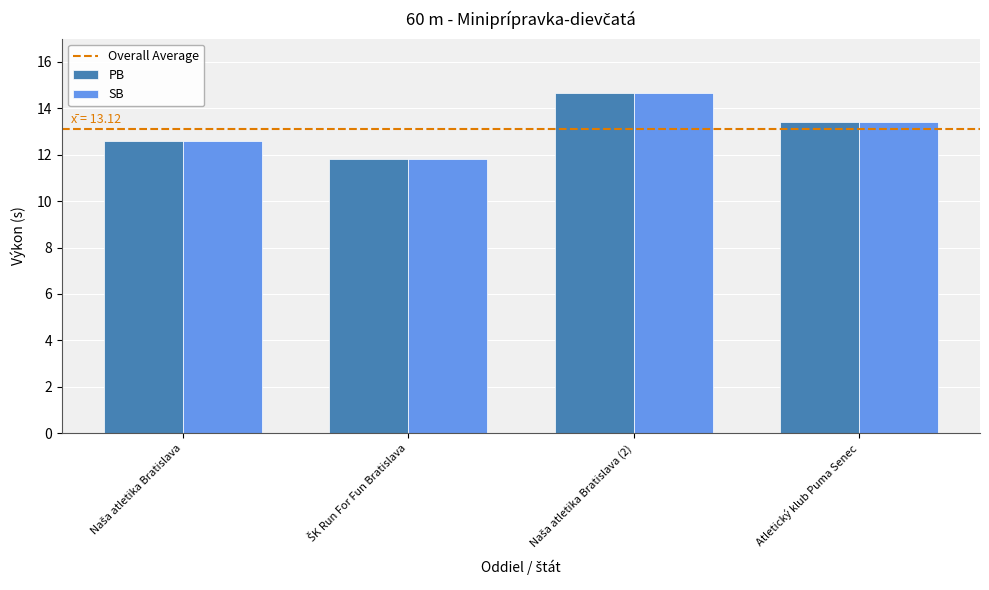

What is the total value across all series at Atletický klub Puma Senec?

26.9